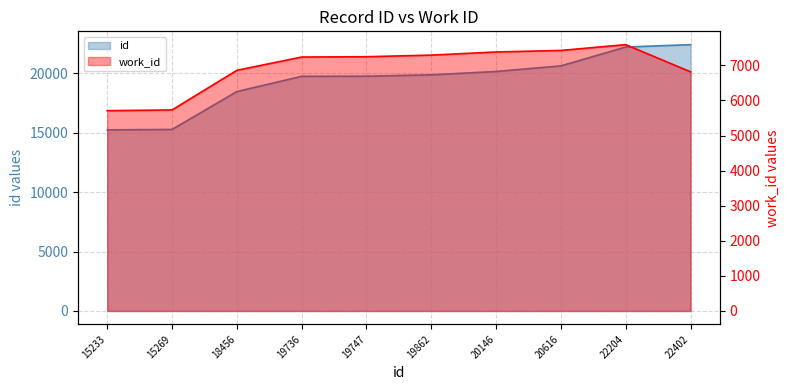

At which label does id first exceed 19862?

20146